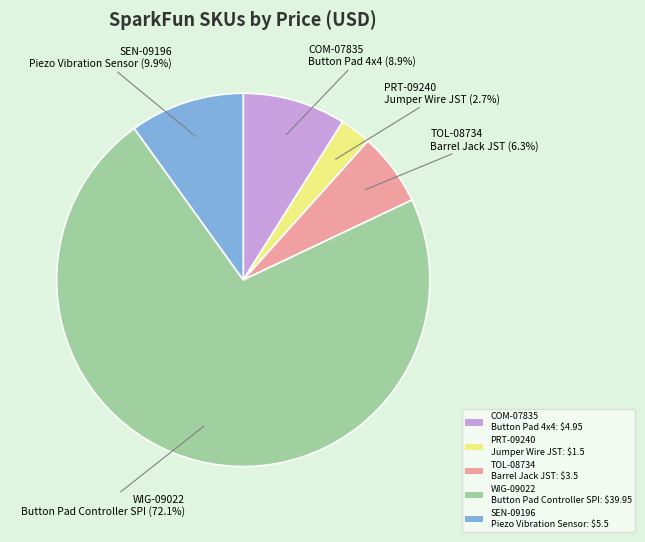

Is there a majority slice in this chart?

Yes